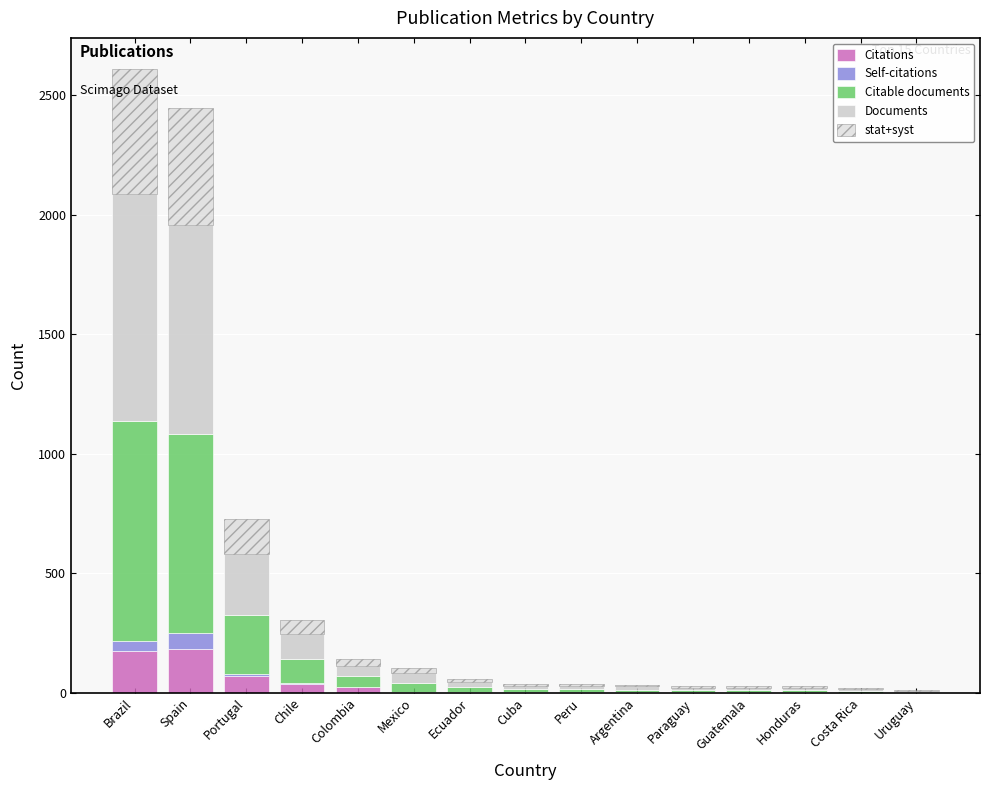

At which category is the sum across all series the highest?

Brazil